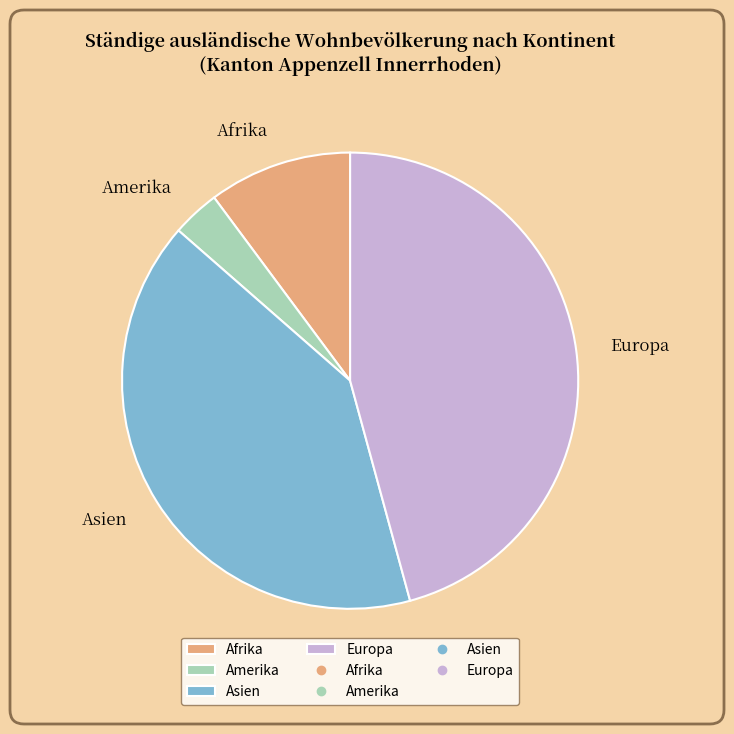

How many segments does this pie chart have?

4